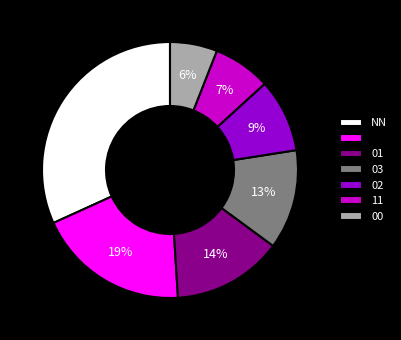

Does any single category account for the majority?

No